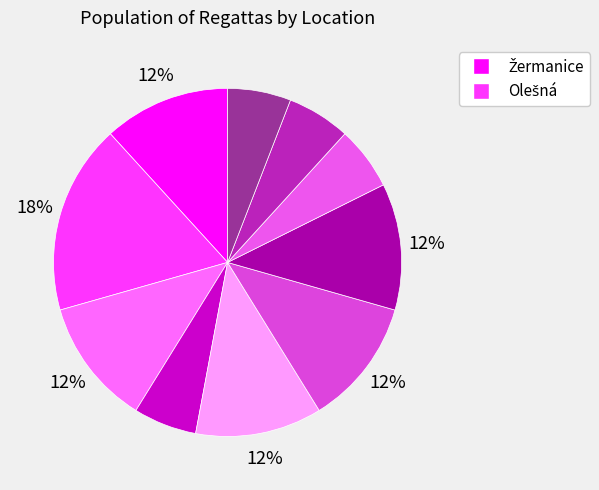

Is there a majority slice in this chart?

No